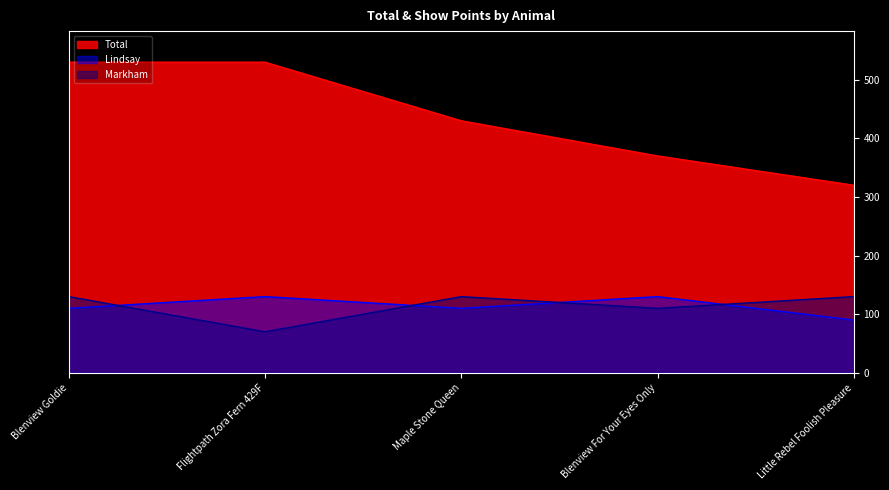

Read the Markham value at Flightpath Zora Fern 429F.

70